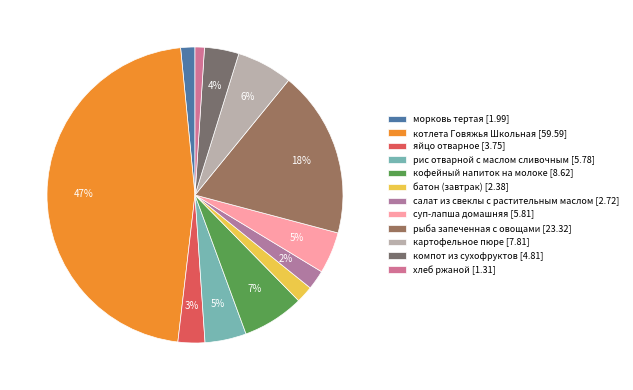

Rank the categories by value from lowest to highest.

хлеб ржаной, морковь тертая, батон (завтрак), салат из свеклы с растительным маслом, яйцо отварное, компот из сухофруктов, рис отварной с маслом сливочным, суп-лапша домашняя, картофельное пюре, кофейный напиток на молоке, рыба запеченная с овощами, котлета Говяжья Школьная